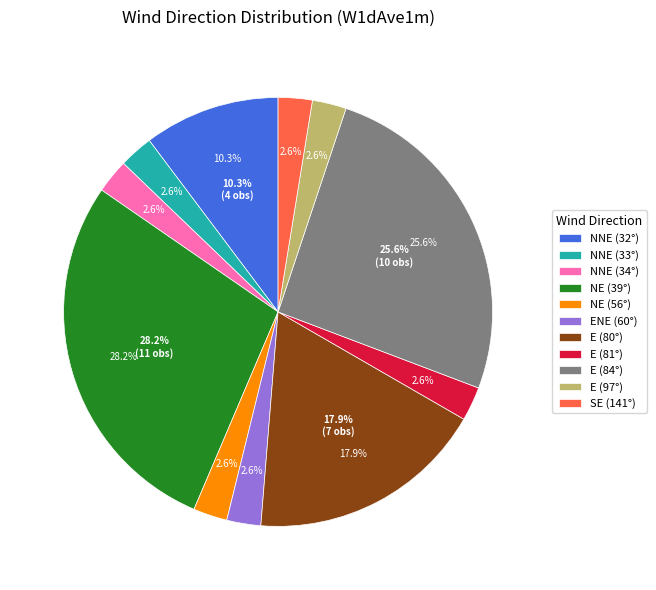

True or false: 00:01 accounts for 15% of the total.

False